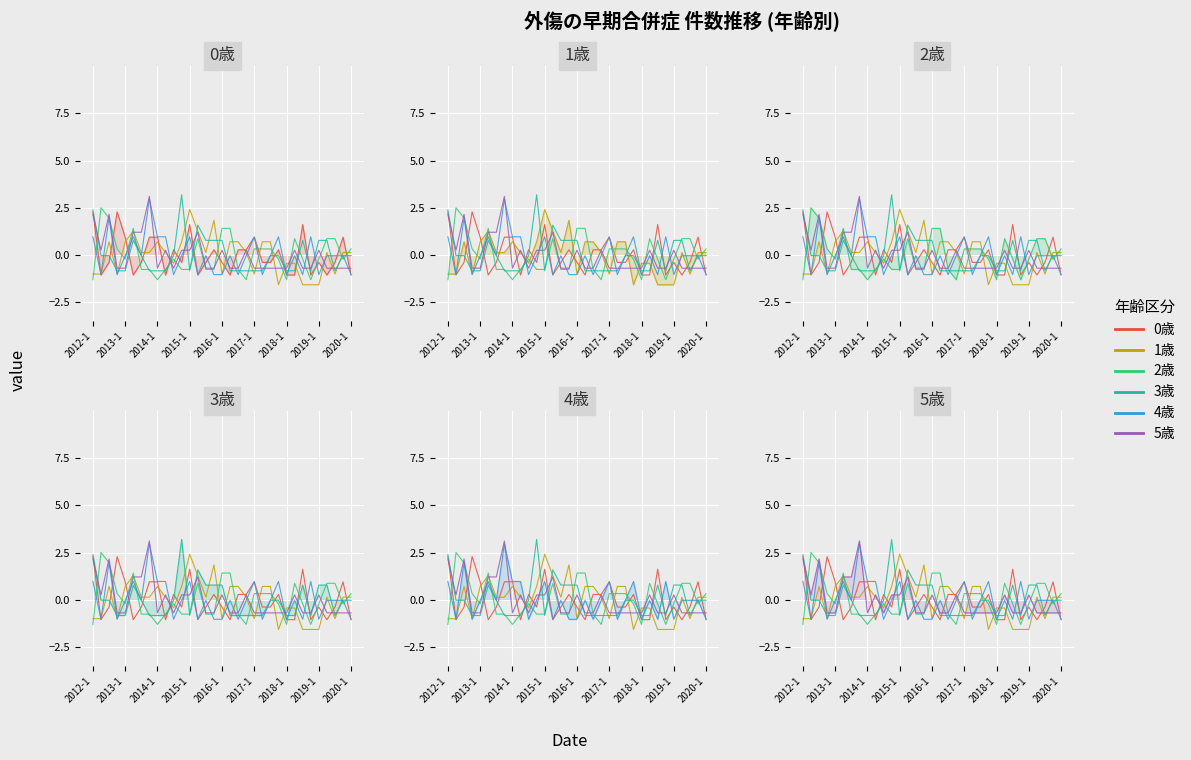

Rank the series by their maximum value, from highest to lowest.

3歳, 5歳, 4歳, 2歳, 1歳, 0歳